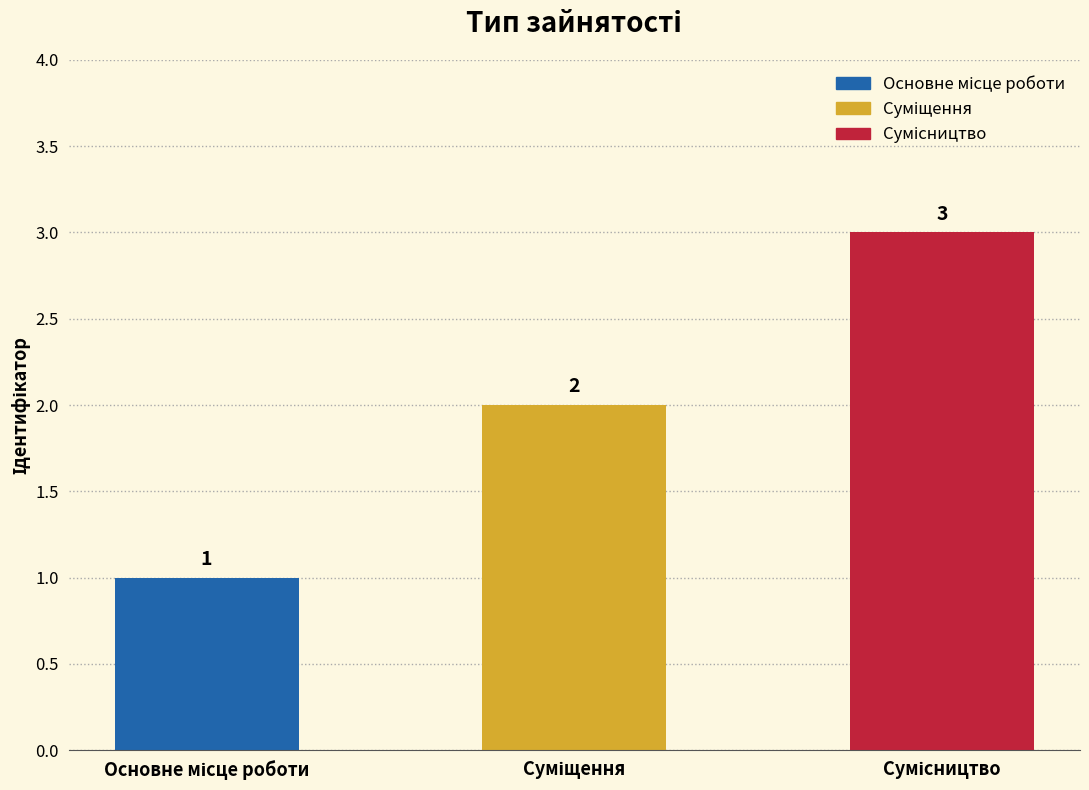

What is the average value?

2